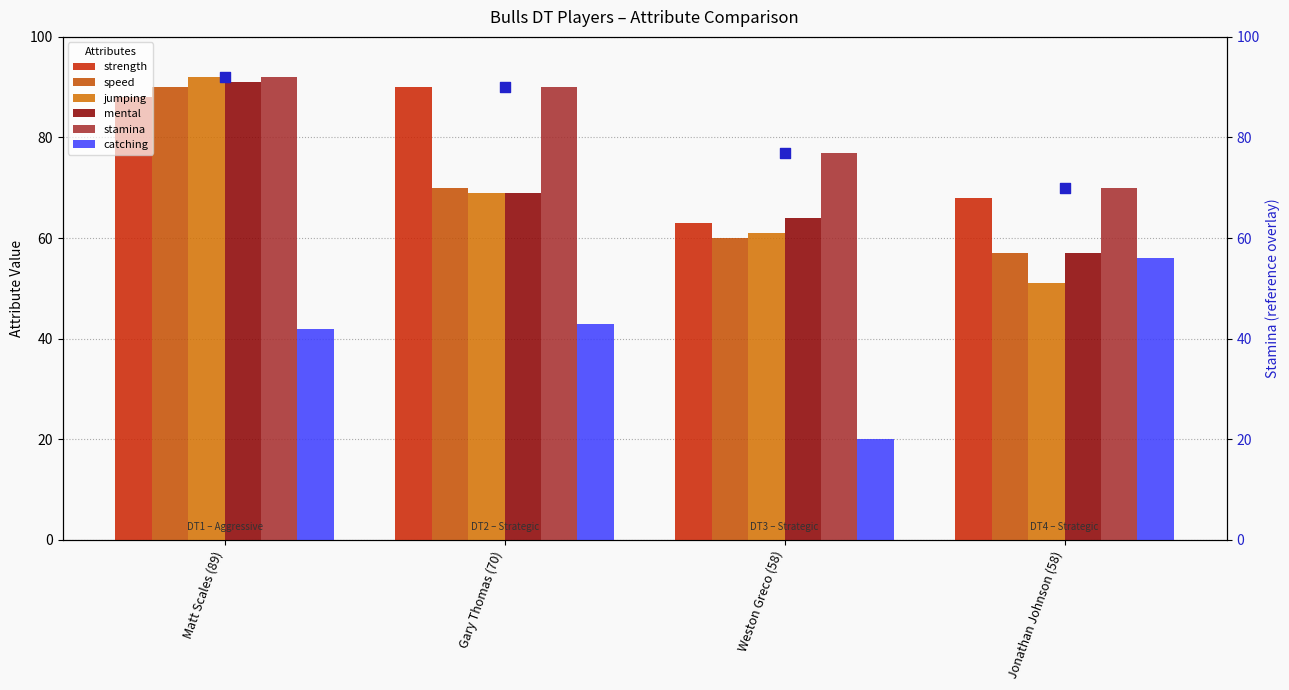

Which series has the largest Y range (max minus min)?

jumping